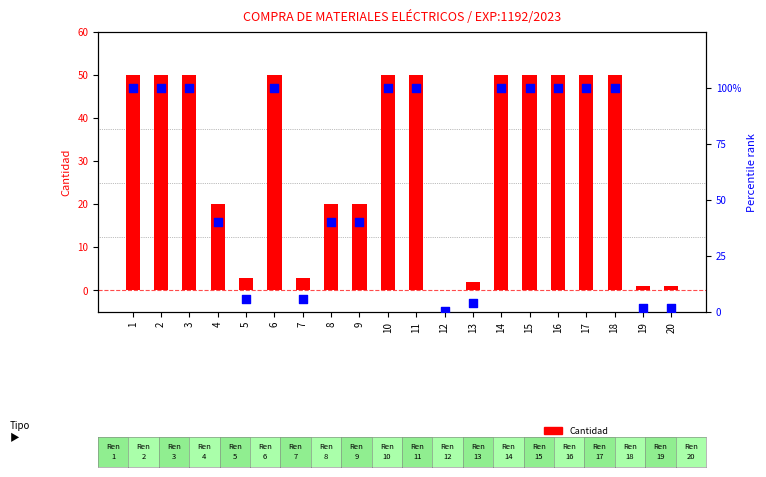

What is the total value across all series at 2?

150.0